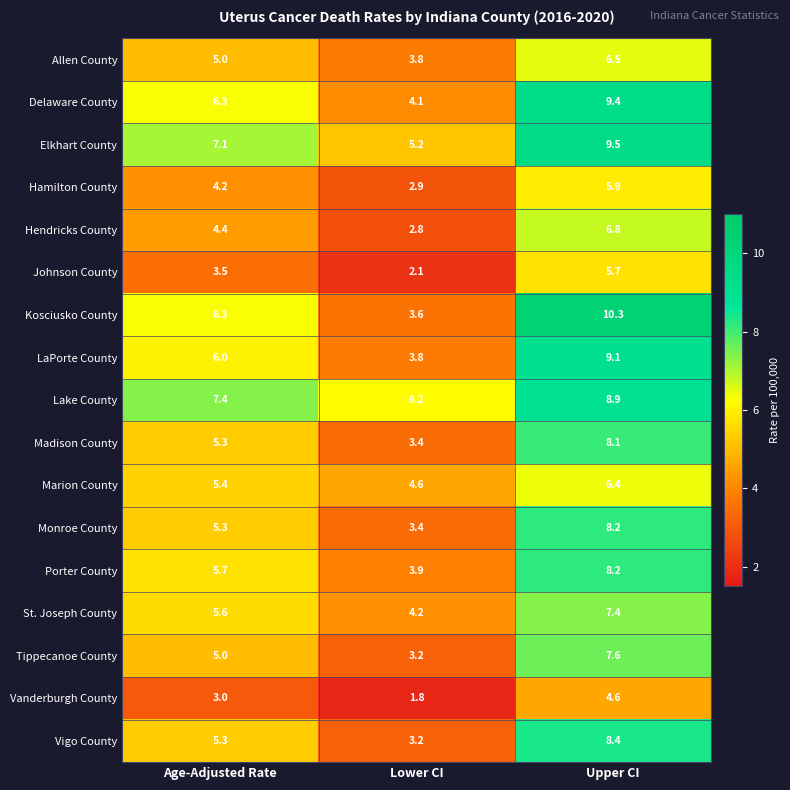

At which category is the sum across all series the highest?

Upper CI